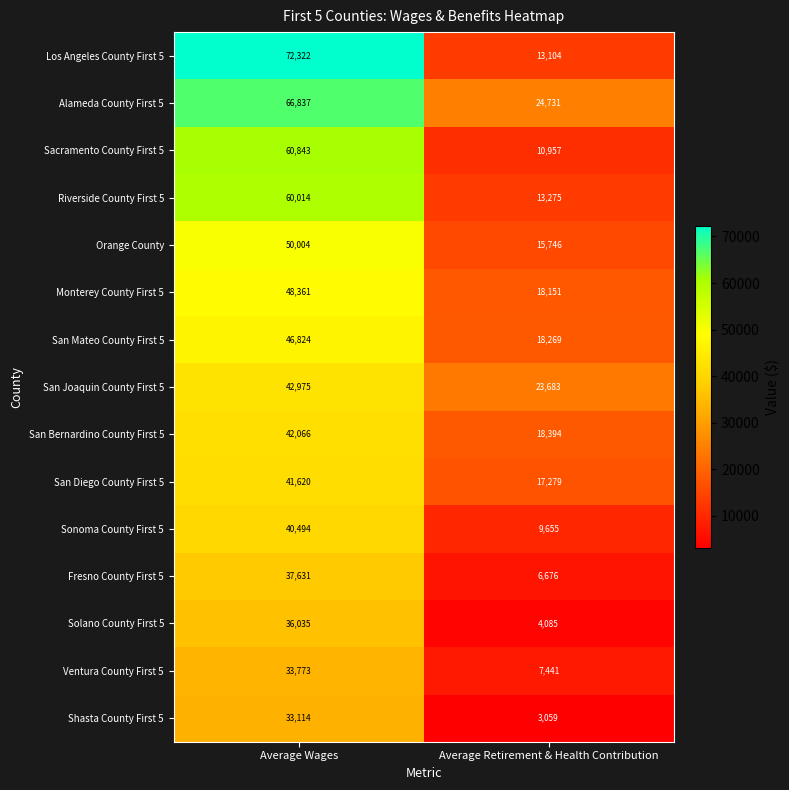

How many categories are shown in the chart?

2